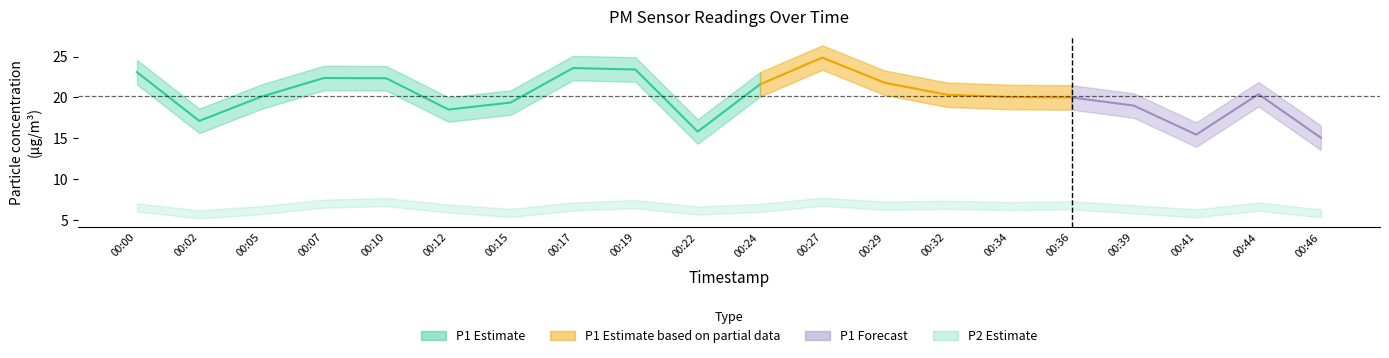

Reading left to right, what are all the values shown in this chart?

P1: 23.1	17.1	20.1	22.4	22.4	18.5	19.4	23.6	23.4	15.8	21.6	24.9	21.8	20.3	20.1	20.0	19.0	15.4	20.4	15.1
P2: 6.5	5.7	6.2	7.0	7.2	6.4	5.8	6.7	6.9	6.2	6.5	7.2	6.8	6.8	6.7	6.8	6.3	5.8	6.6	5.8